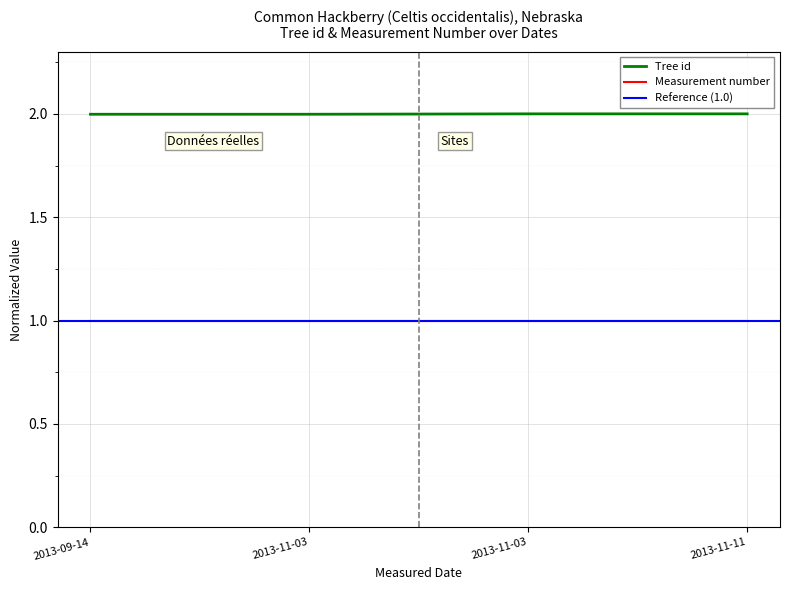

Between 2013-11-11 and 2013-09-14, which is larger?

2013-11-11